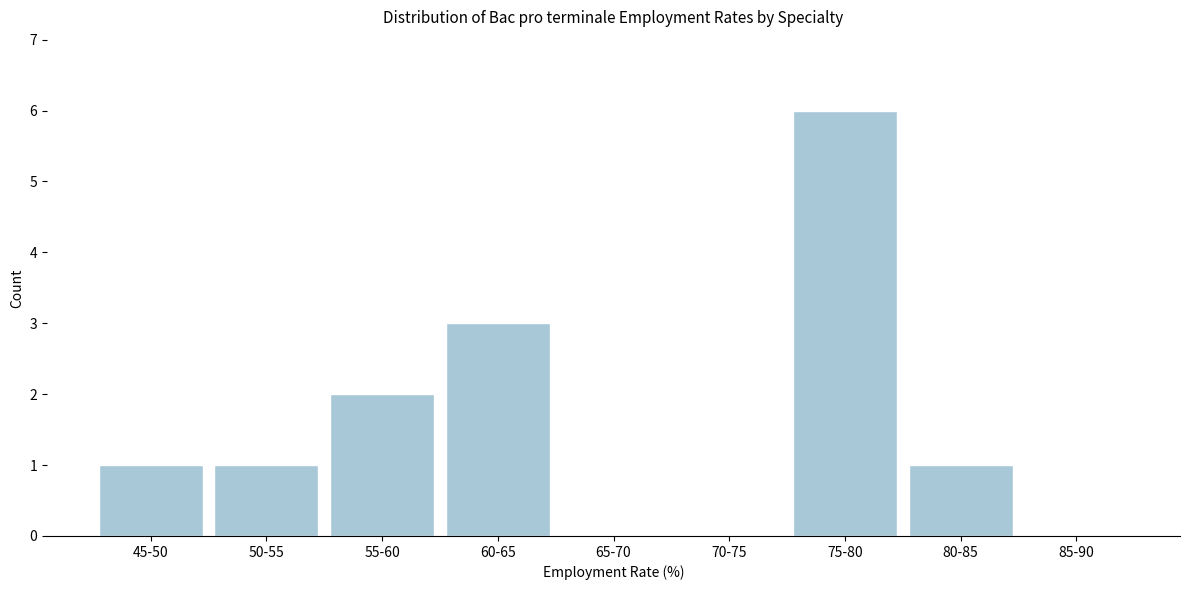

Reading right to left, what are all the values shown in this chart?

85-90=0	80-85=1	75-80=6	70-75=0	65-70=0	60-65=3	55-60=2	50-55=1	45-50=1